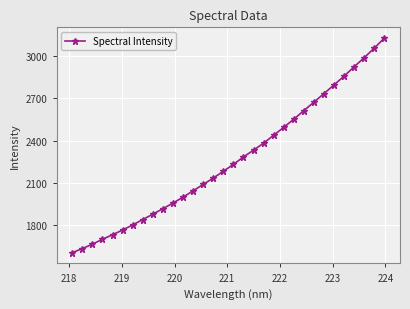

What is the difference between the maximum and minimum values?

1521.0